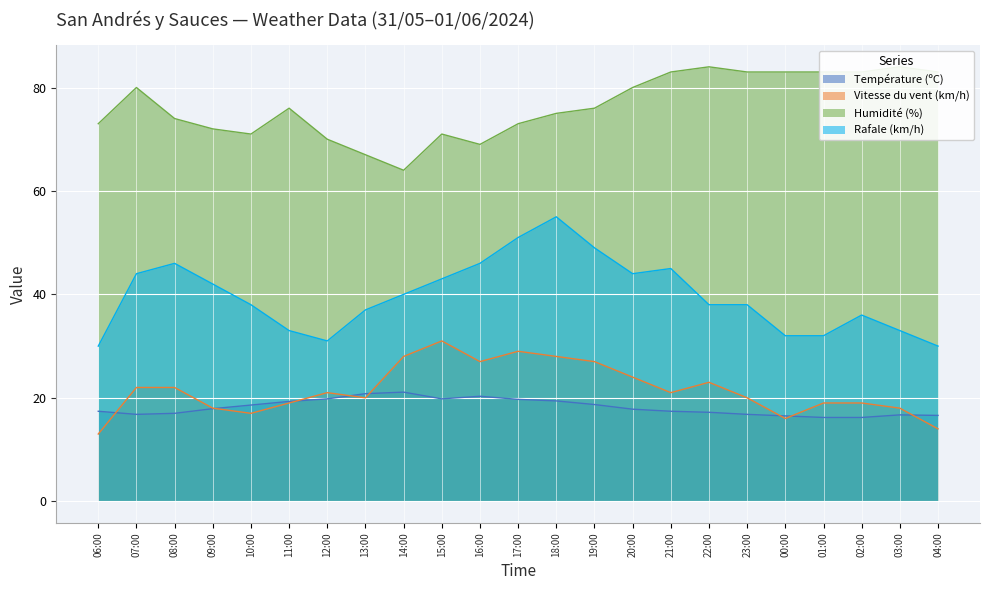

Rank the categories by Rafale (km/h) value from highest to lowest.

18:00, 17:00, 19:00, 08:00, 16:00, 21:00, 07:00, 20:00, 15:00, 09:00, 14:00, 10:00, 22:00, 23:00, 13:00, 02:00, 11:00, 03:00, 00:00, 01:00, 12:00, 06:00, 04:00